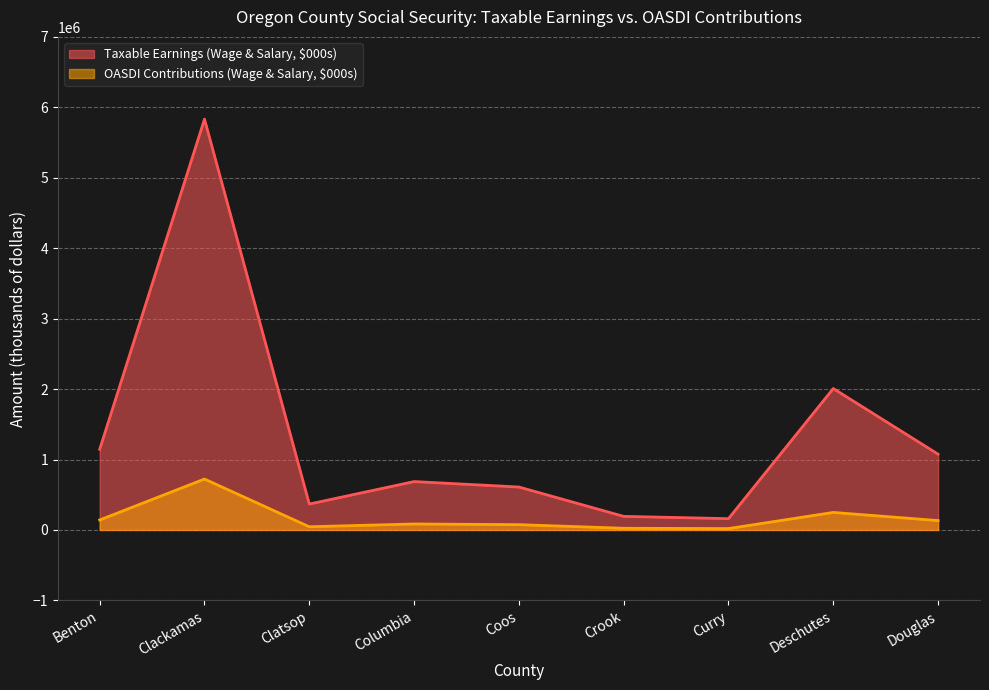

What is the difference between the highest and lowest values at Curry?

140679